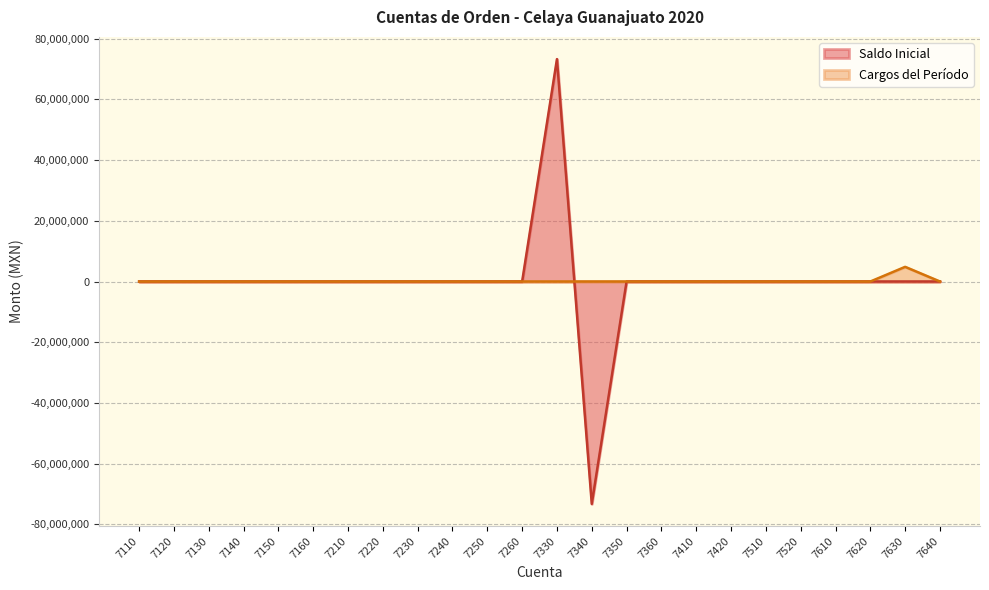

Which series ends up on top after the final intersection of Saldo Inicial and Cargos del Período?

Cargos del Período